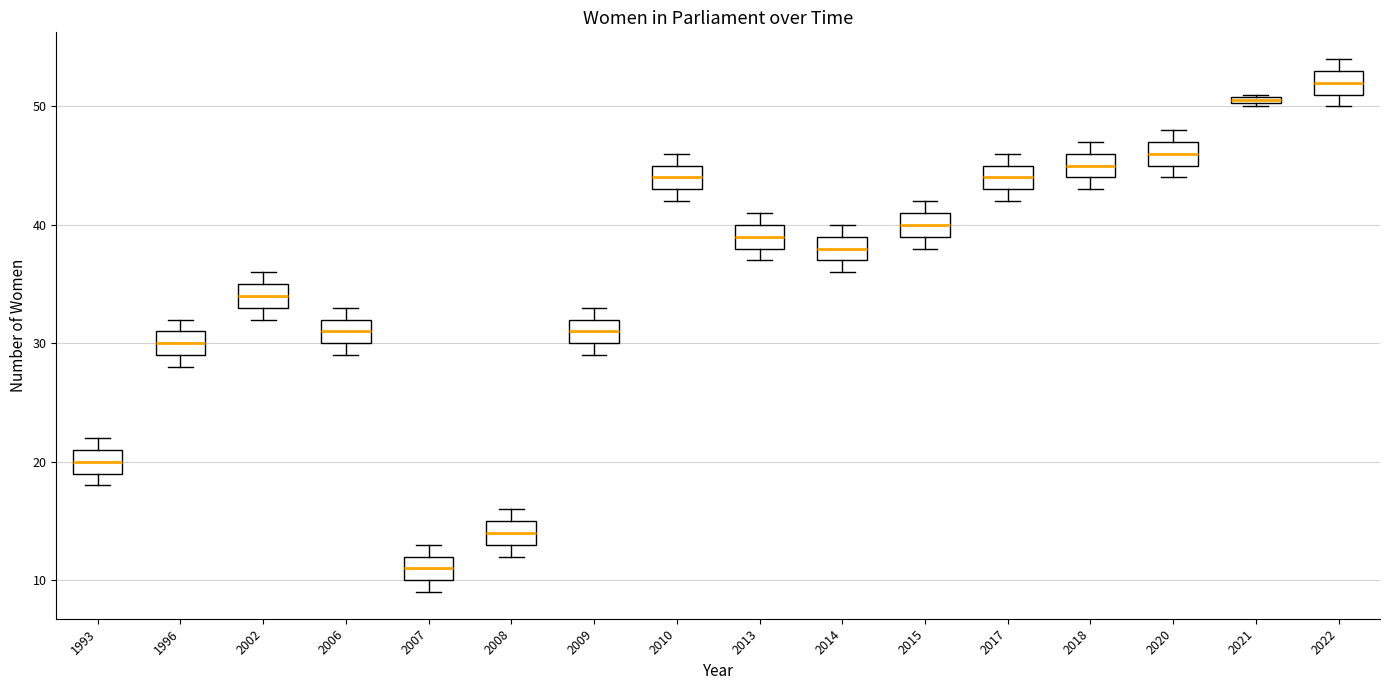

Where is the upper edge of the box at x = 2013 on the y-axis? The values are not printed on the chart, so give them approximately, as read against the axis.

40